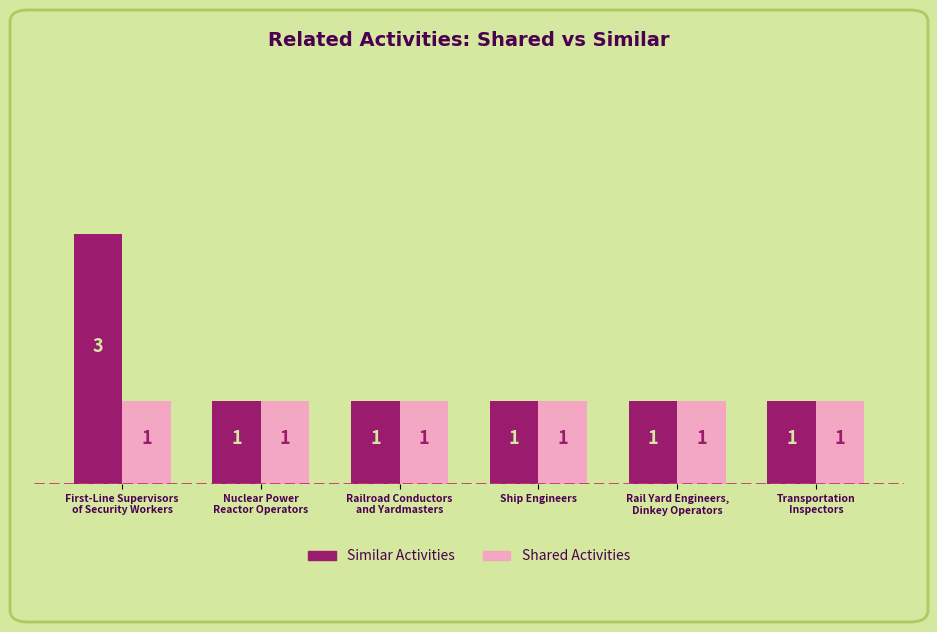

What is the sum of all Shared Activities values?

6